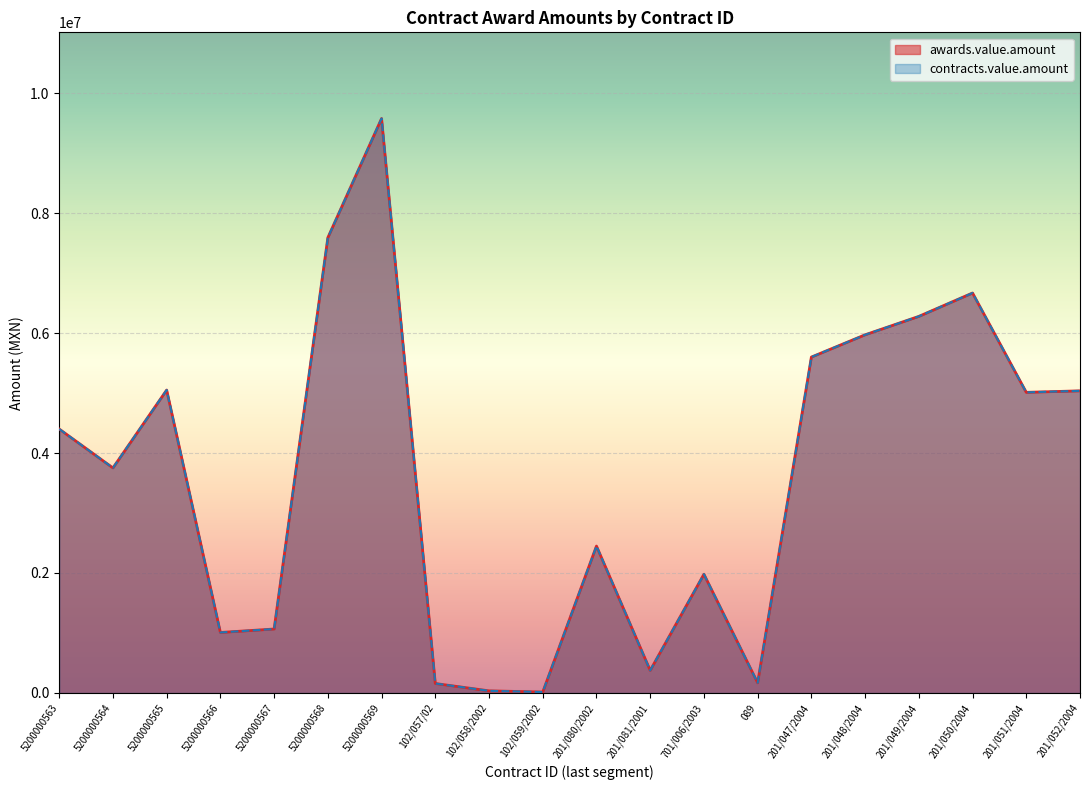

Reading right to left, what are all the values shown in this chart?

awards.value.amount: 5036469.6	5011434.7	6667772.8	6277824.0	5970827.1	5599479.6	168888.8	1979286.1	375475.0	2449107.0	15420.0	35310.0	157500.0	9576708.5	7590263.9	1066118.7	1008250.2	5049979.6	3751651.8	4399903.8
contracts.value.amount: 5036469.6	5011434.7	6667772.8	6277824.0	5970827.1	5599479.6	168888.8	1979286.1	375475.0	2449107.0	15420.0	35310.0	157500.0	9576708.5	7590263.9	1066118.7	1008250.2	5049979.6	3751651.8	4399903.8